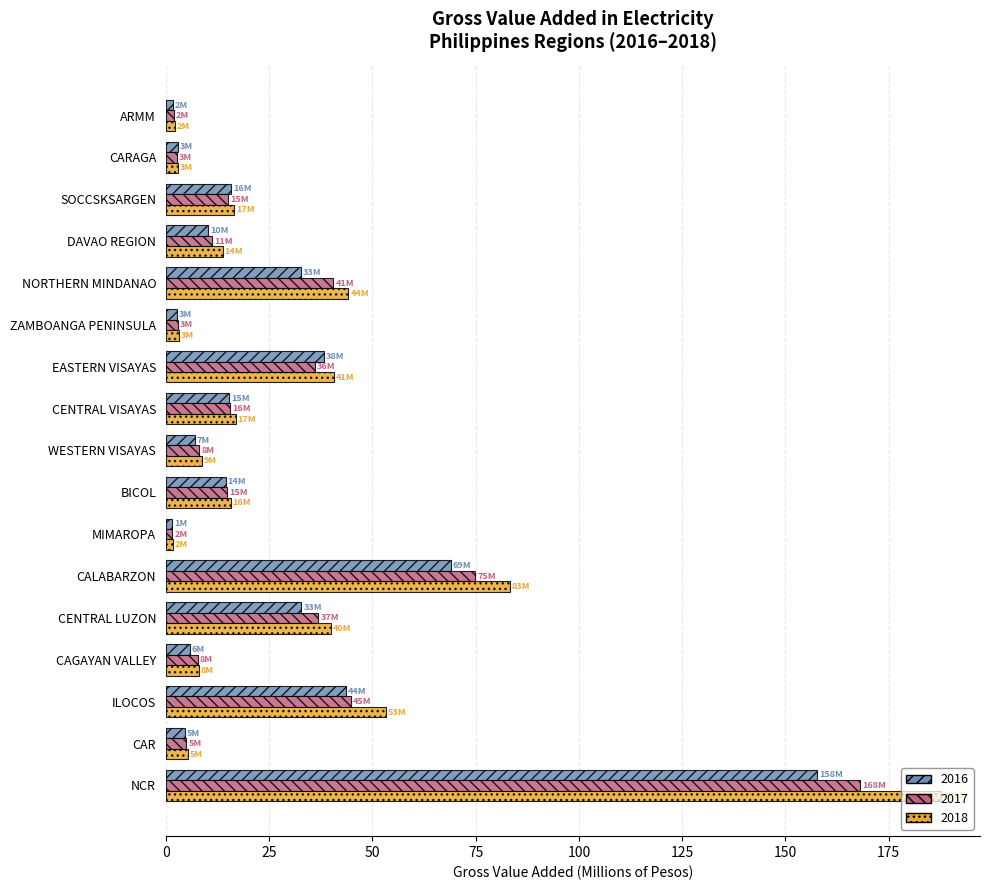

True or false: 2017 has a value of 23.2 at EASTERN VISAYAS.

False